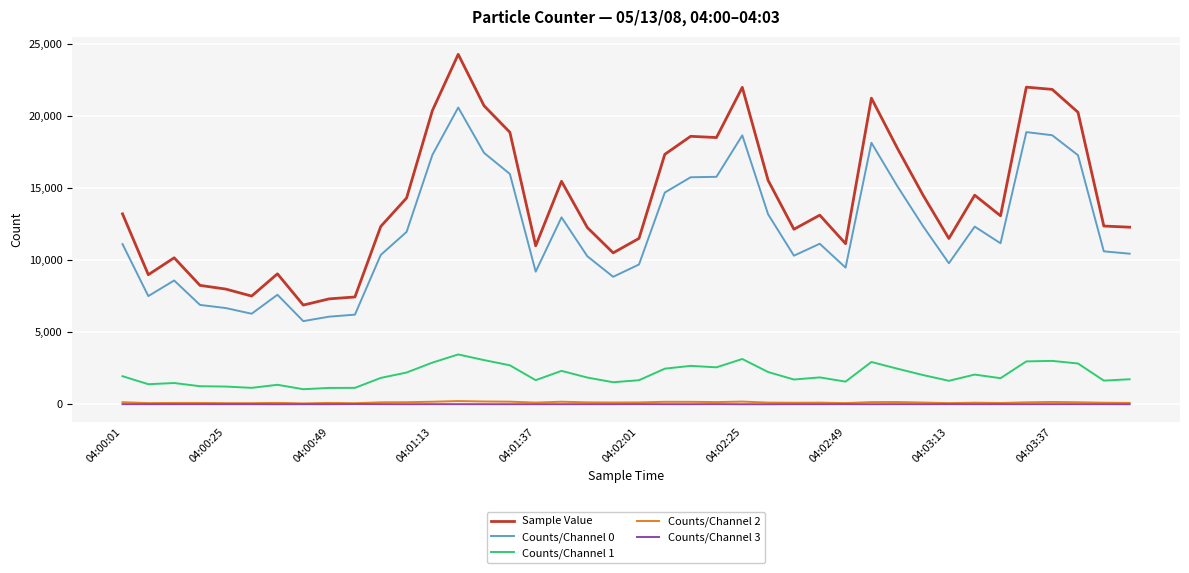

What is the highest value of the Sample Value series?

24305